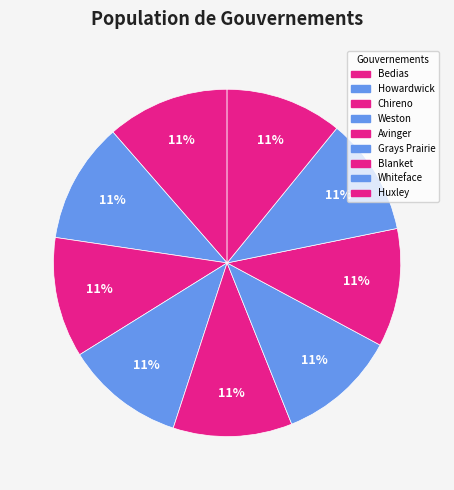

How many segments does this pie chart have?

9